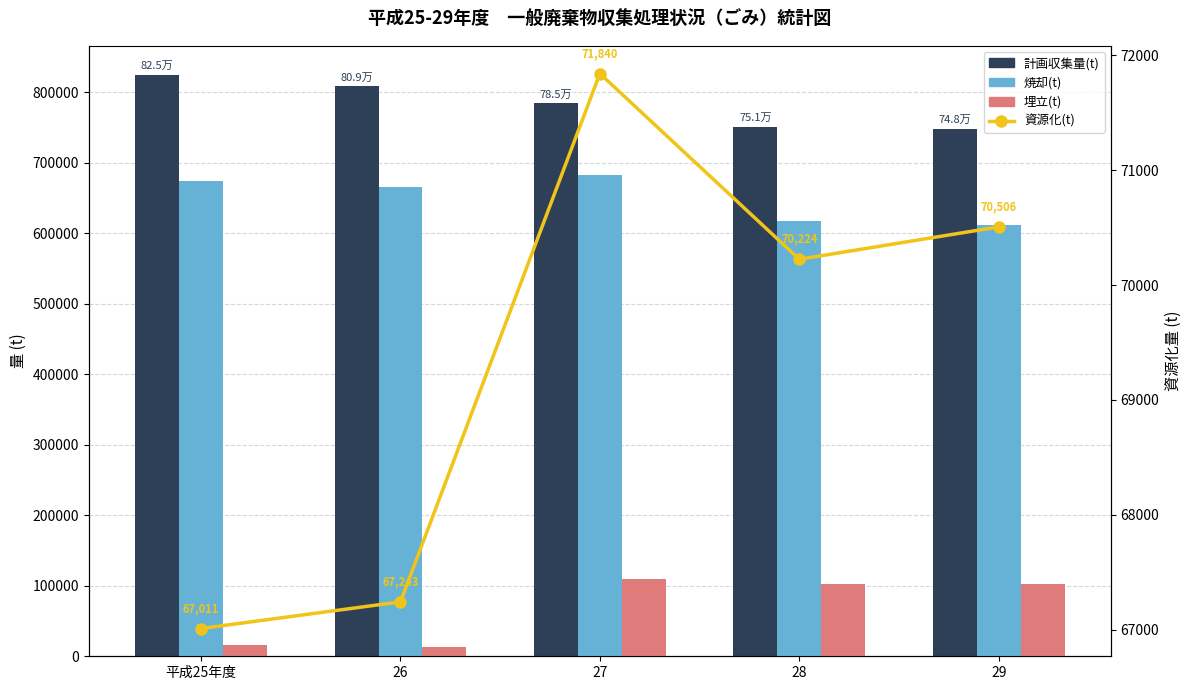

At which label is 埋立(t) closest to 61930?

28